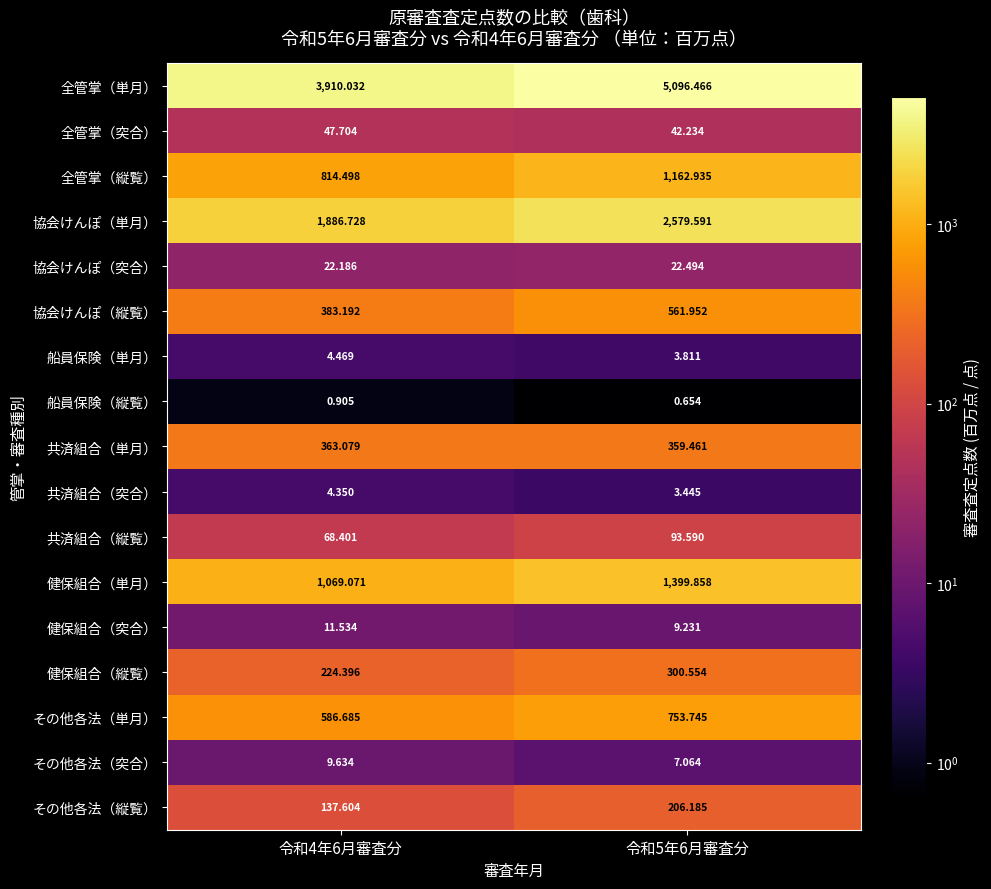

Rank the series by their maximum value, from highest to lowest.

全管掌（単月）, 協会けんぽ（単月）, 健保組合（単月）, 全管掌（縦覧）, その他各法（単月）, 協会けんぽ（縦覧）, 共済組合（単月）, 健保組合（縦覧）, その他各法（縦覧）, 共済組合（縦覧）, 全管掌（突合）, 協会けんぽ（突合）, 健保組合（突合）, その他各法（突合）, 船員保険（単月）, 共済組合（突合）, 船員保険（縦覧）